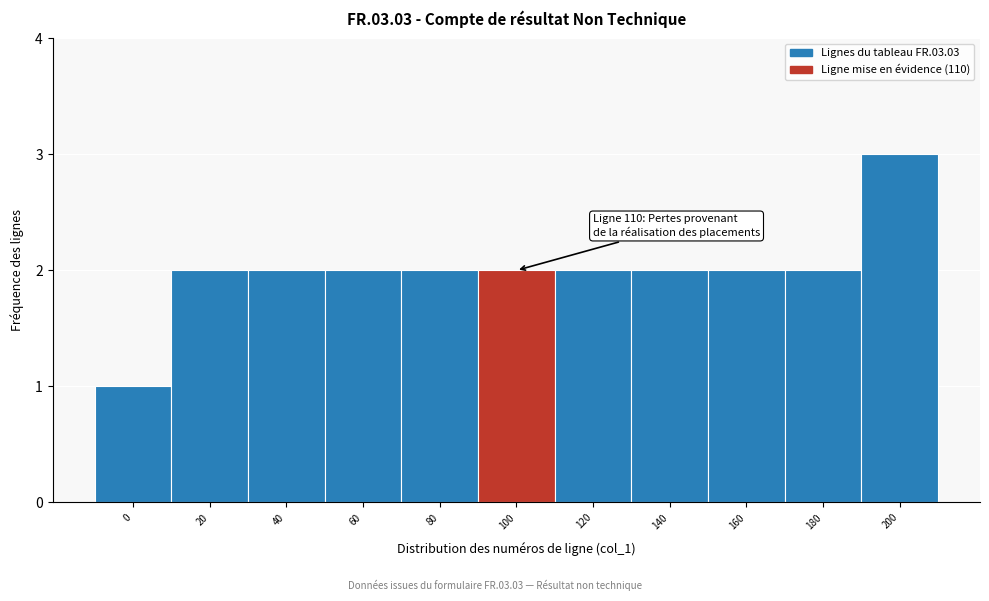

Reading left to right, what are all the values shown in this chart?

0=1	20=2	40=2	60=2	80=2	100=2	120=2	140=2	160=2	180=2	200=3